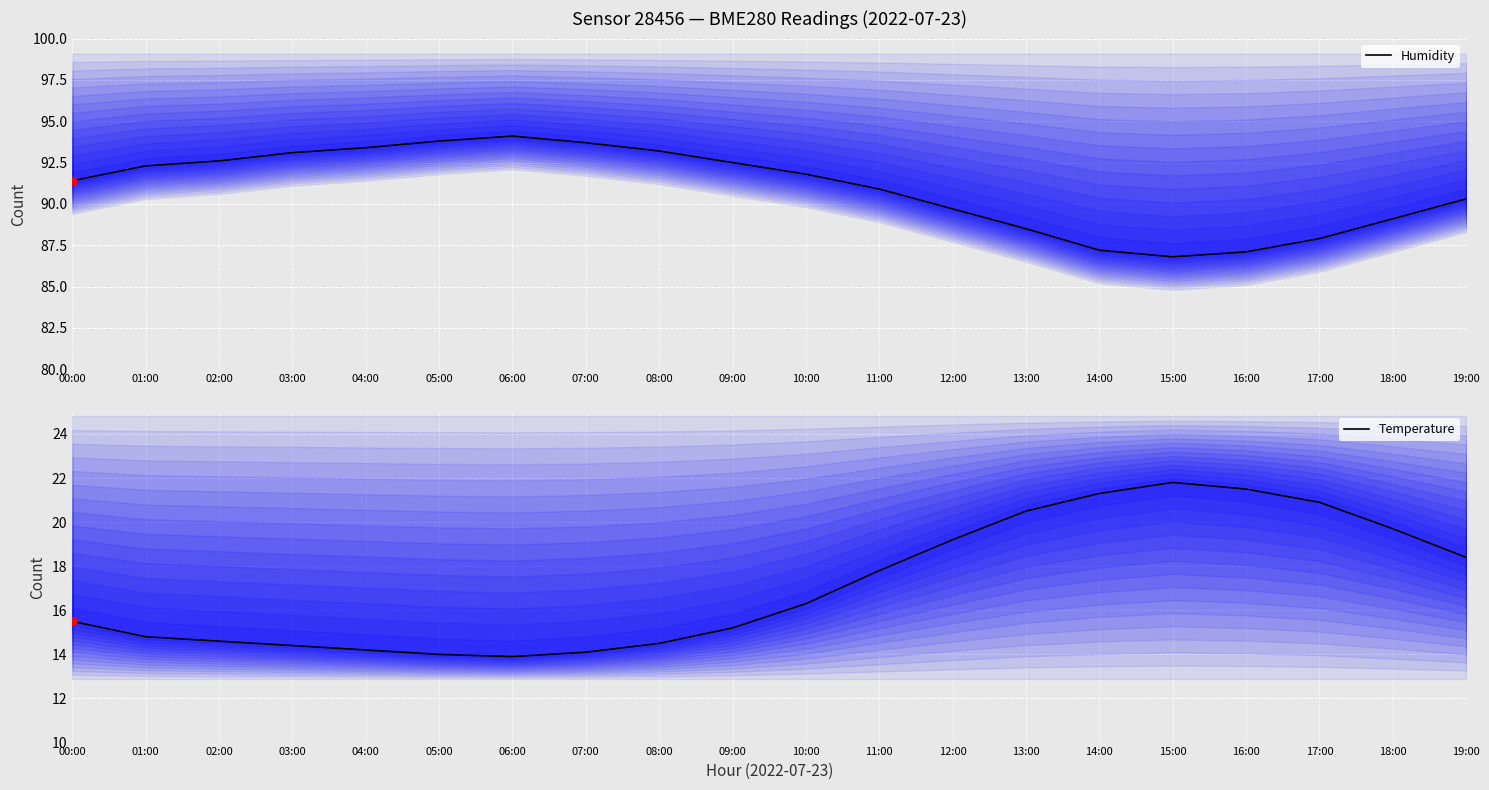

What is the greatest value displayed?

94.1